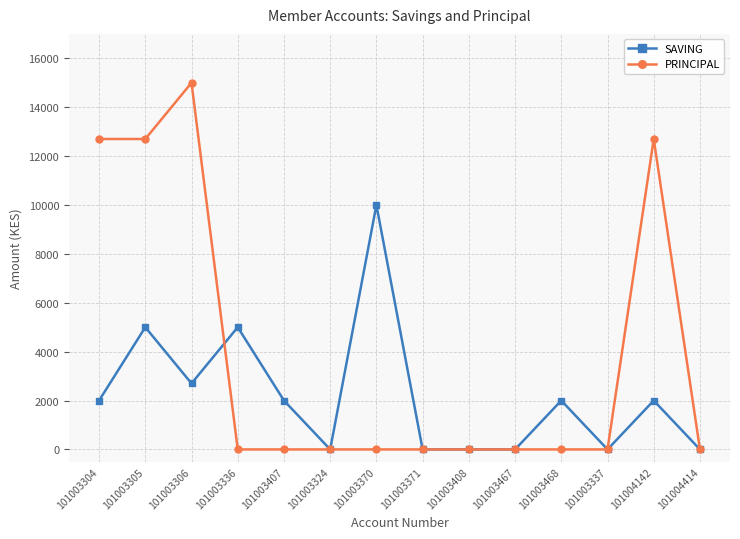

Which series changed the most between 101003336 and 101003370?

SAVING